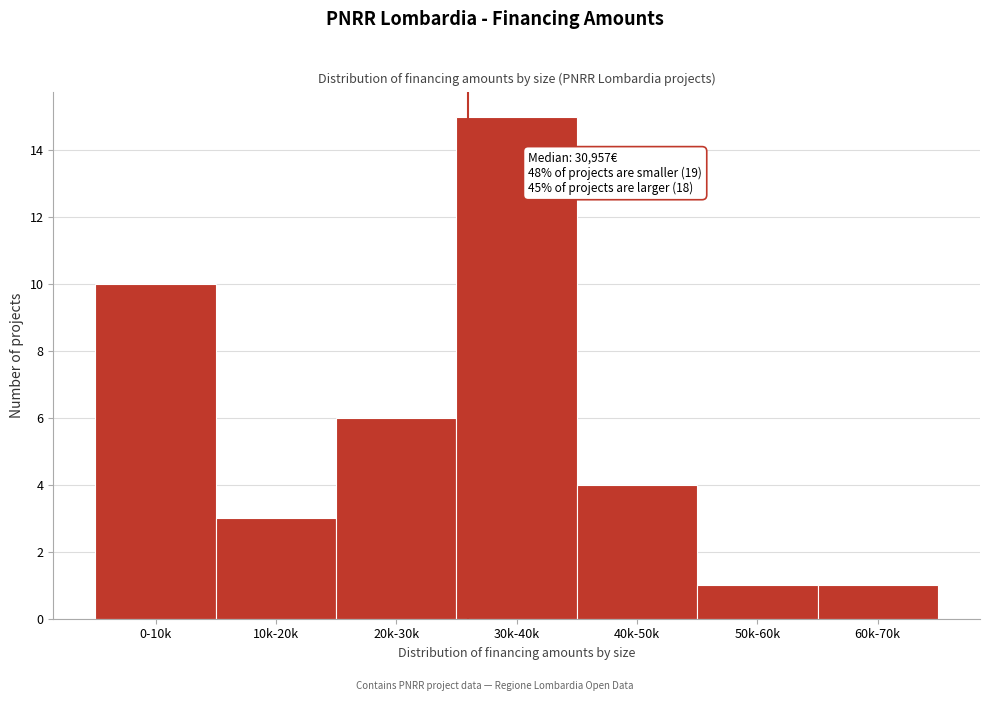

Reading left to right, extract all data points from this chart.

10	3	6	15	4	1	1